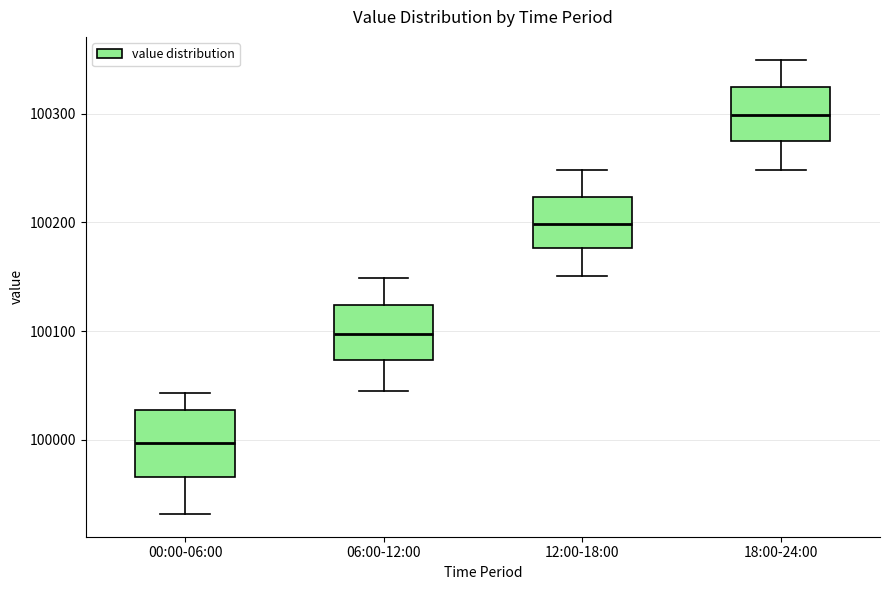

Comparing the boxes themselves (not the whiskers), which one is the tallest?

00:00-06:00